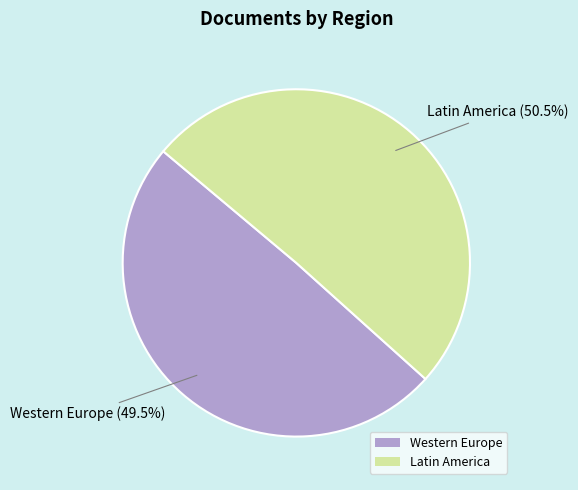

Which category has the smallest portion of the pie?

Western Europe